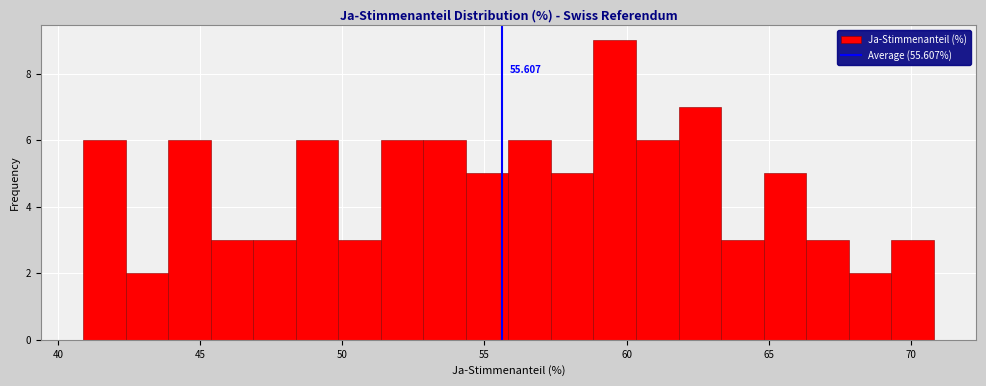

Read against the x-axis, roughly where is the centre of the tallest bar?

59.5